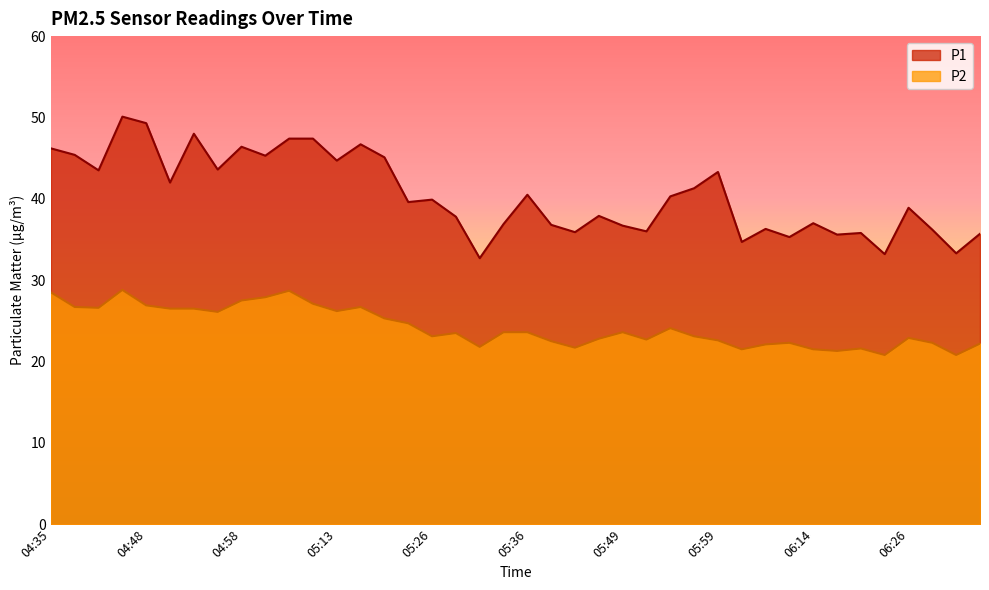

At which label does P2 first exceed 23?

04:35